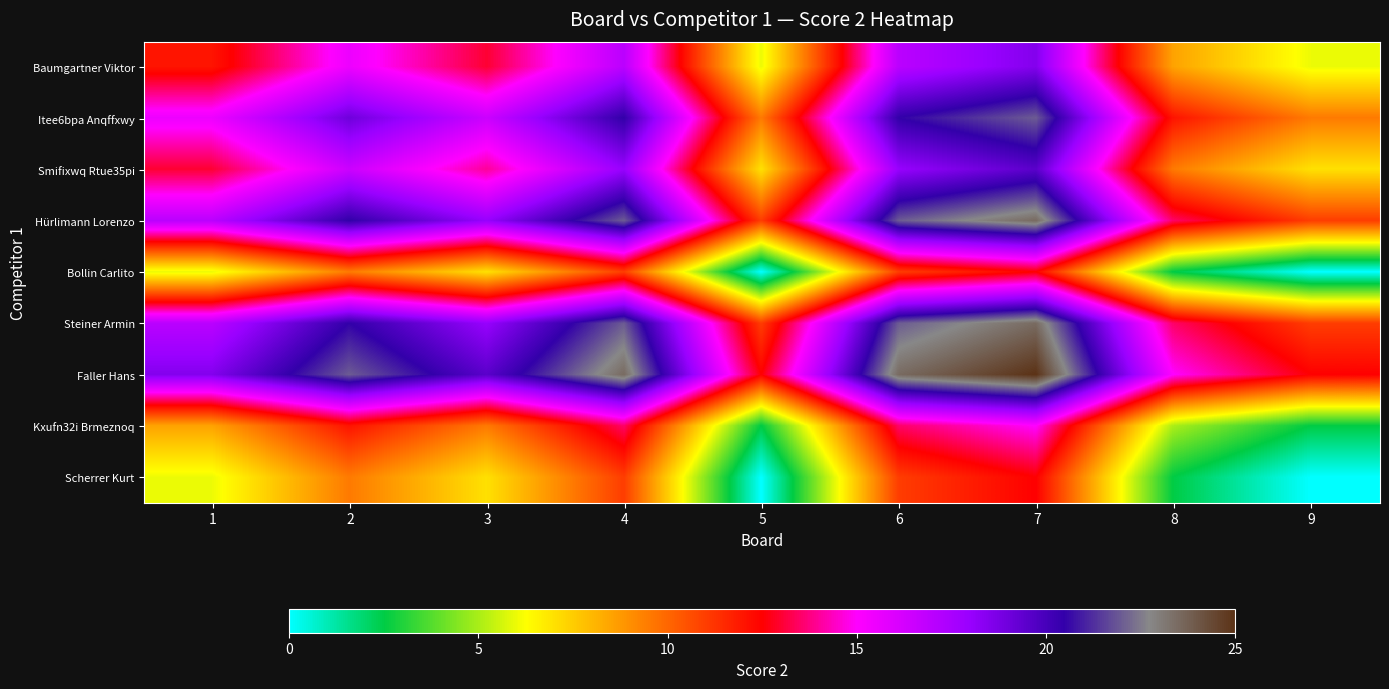

What is the maximum value shown in the chart?

25.0